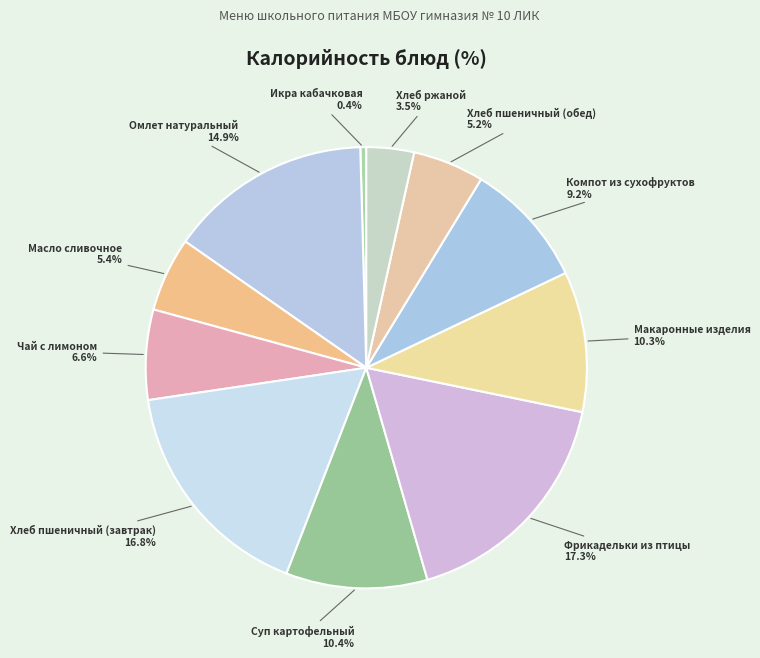

To the nearest percent, what is the combined percentage of Макаронные изделия and Хлеб ржаной?

14%